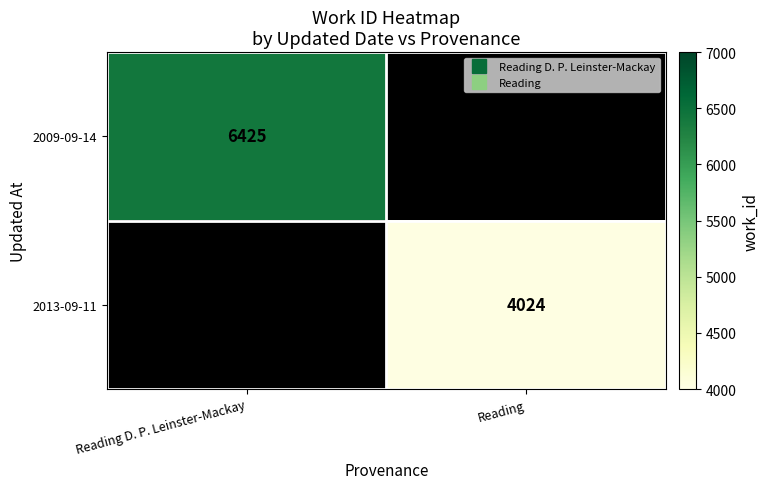

Rank the series by their maximum value, from highest to lowest.

2009-09-14, 2013-09-11